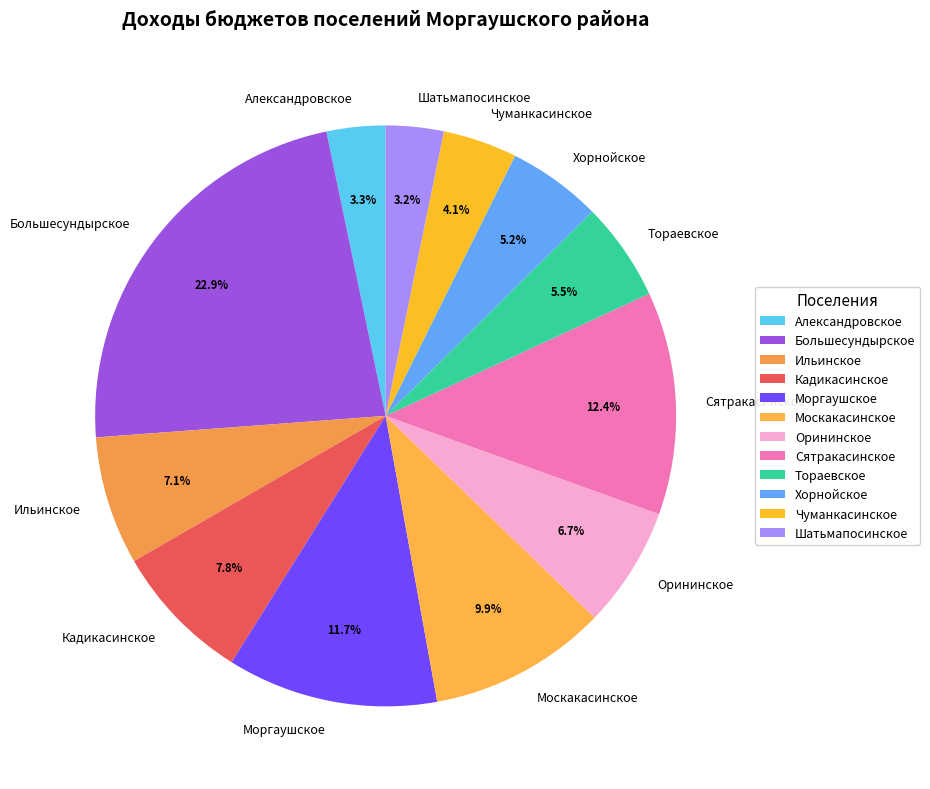

To the nearest percent, what is the difference between the largest and smallest slice percentages?

20%